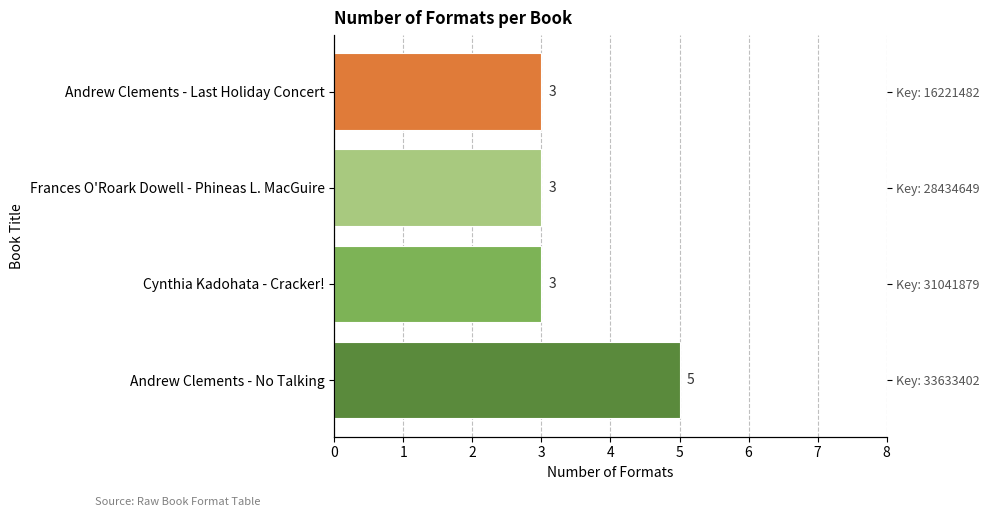

What is the maximum value shown in the chart?

5